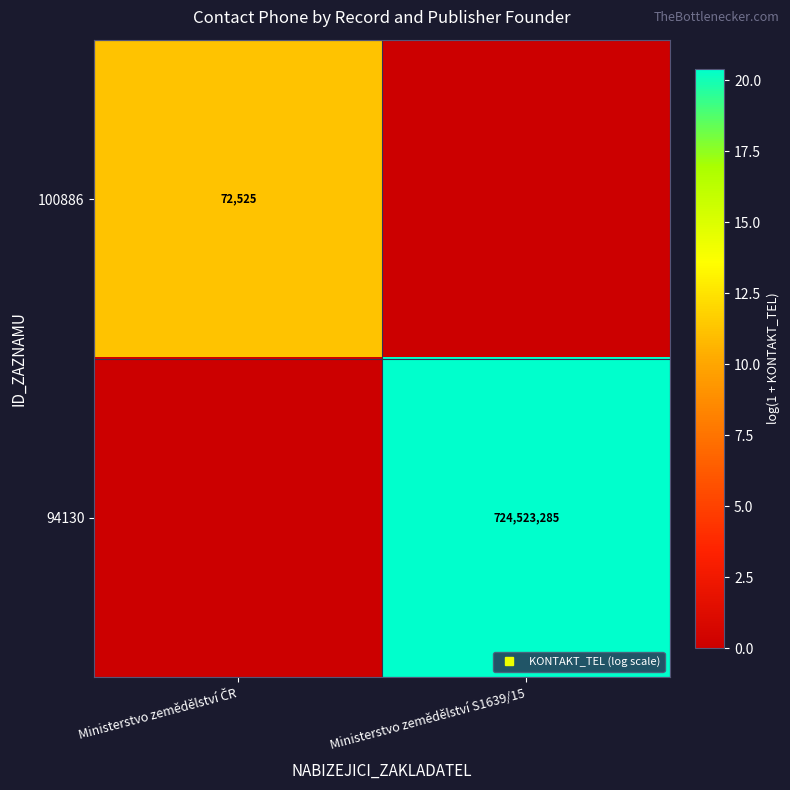

How many data points in 100886 are above 11?

1